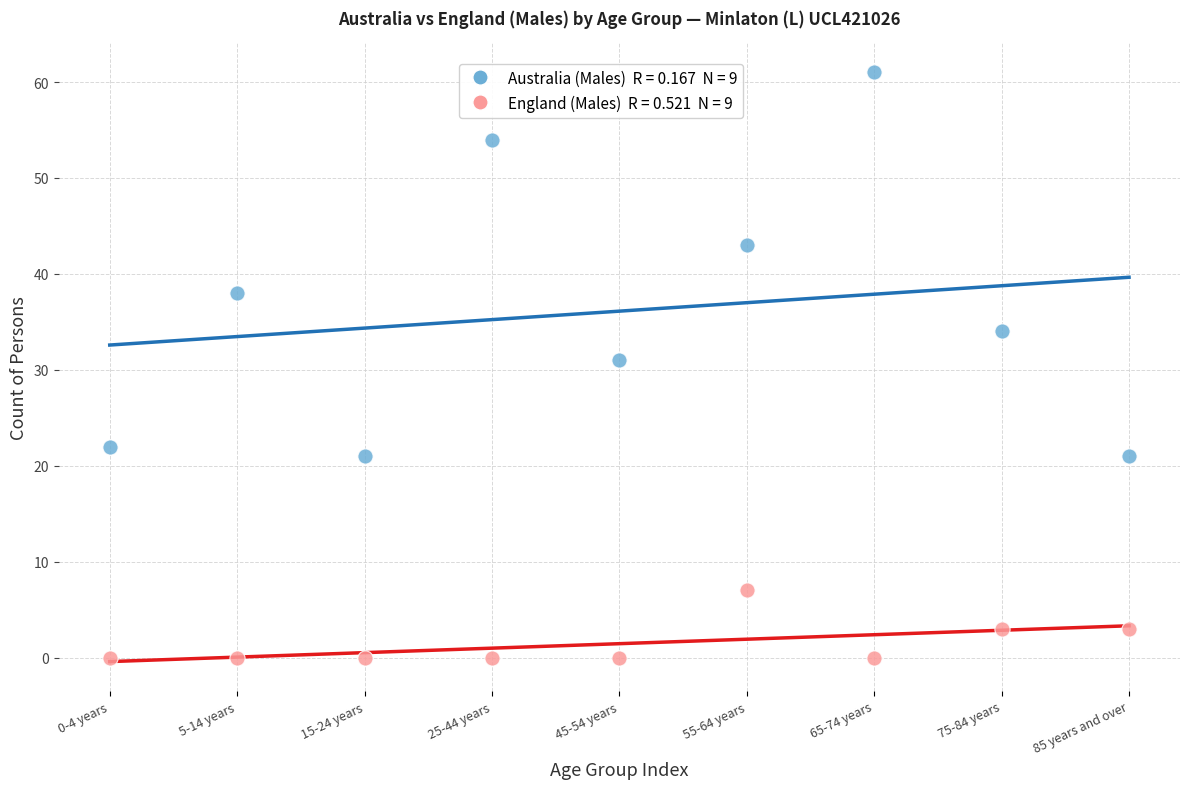

Across all data points, what is the range of Y values (max minus min)?

61